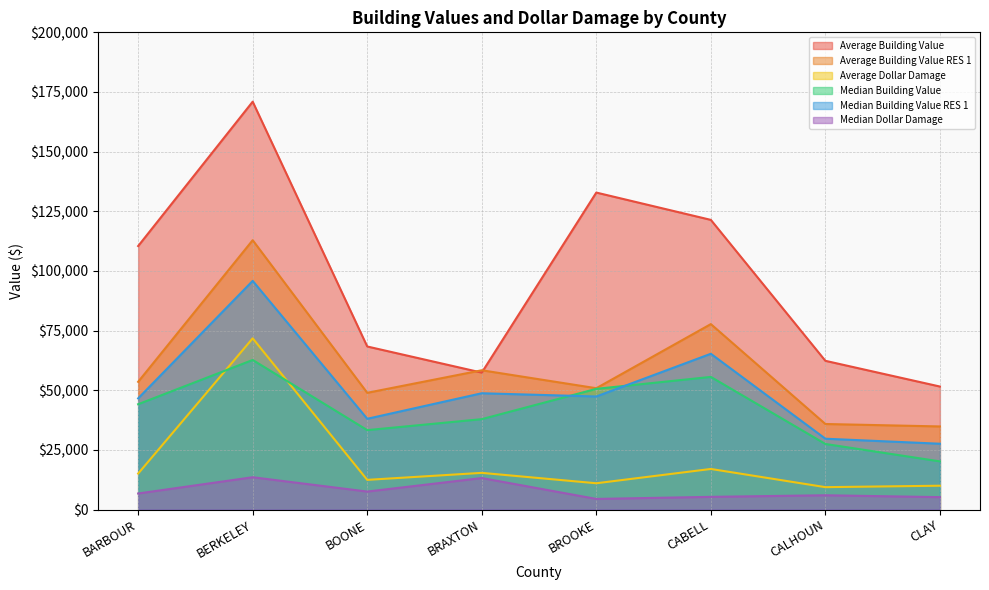

Where is the first local maximum for Median Dollar Damage?

BERKELEY